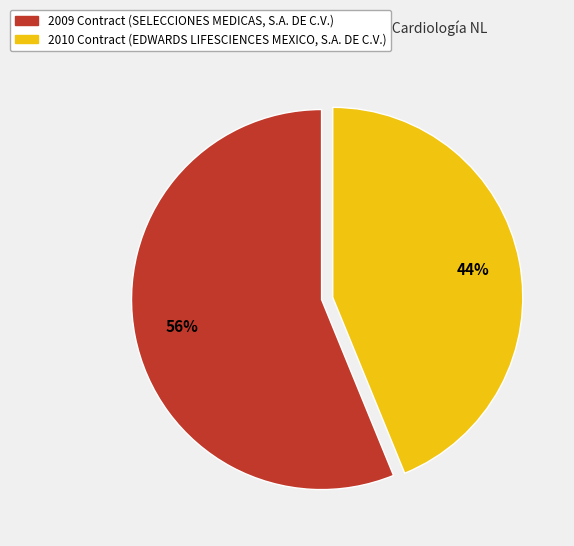

Is there a majority slice in this chart?

Yes